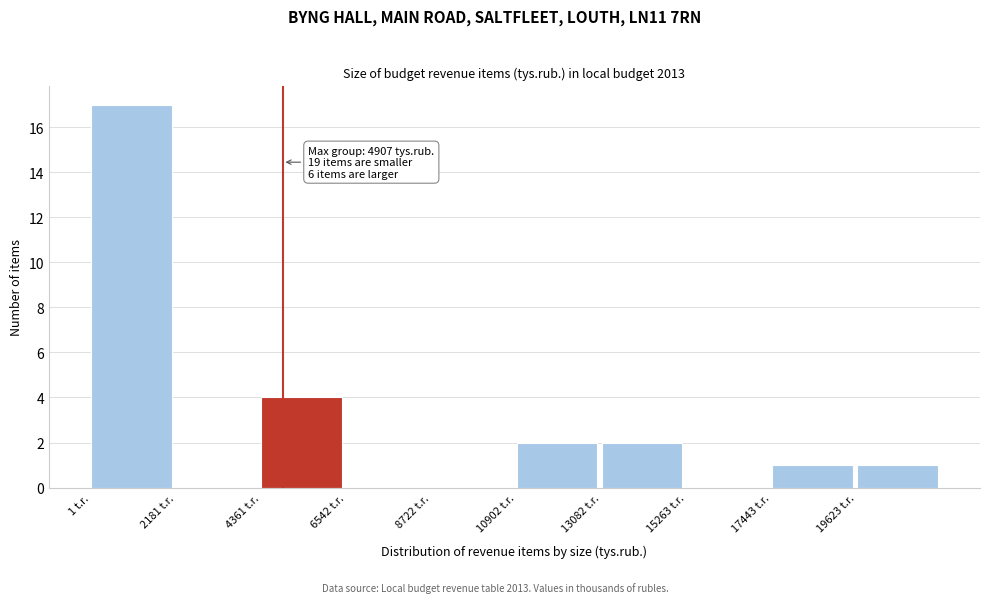

Which range on the x-axis has the tallest bar?

0 to 2000